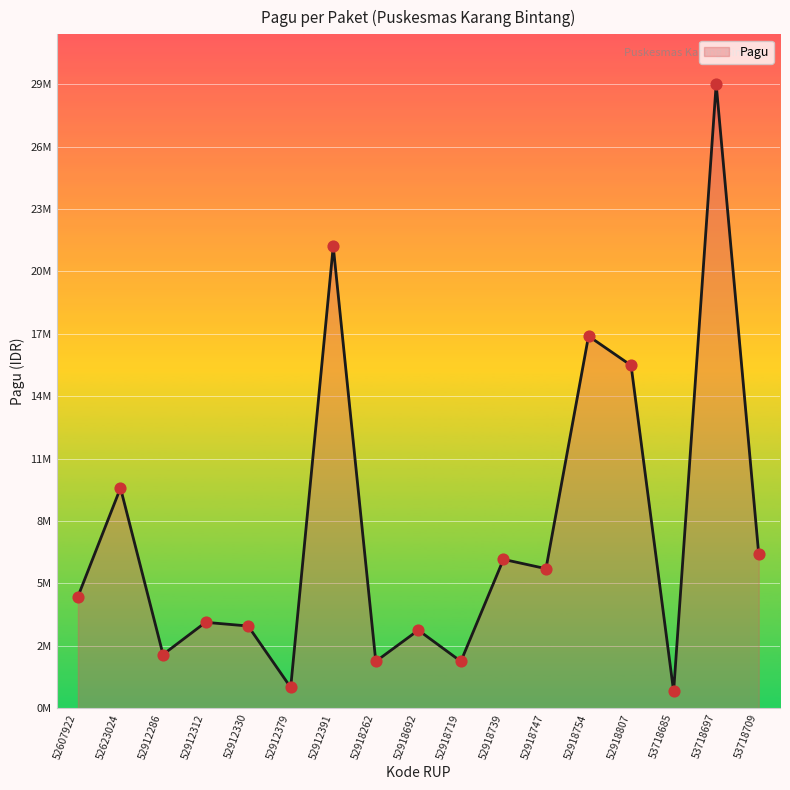

What is the change in value from 52912391 to 52918739?

-15036000